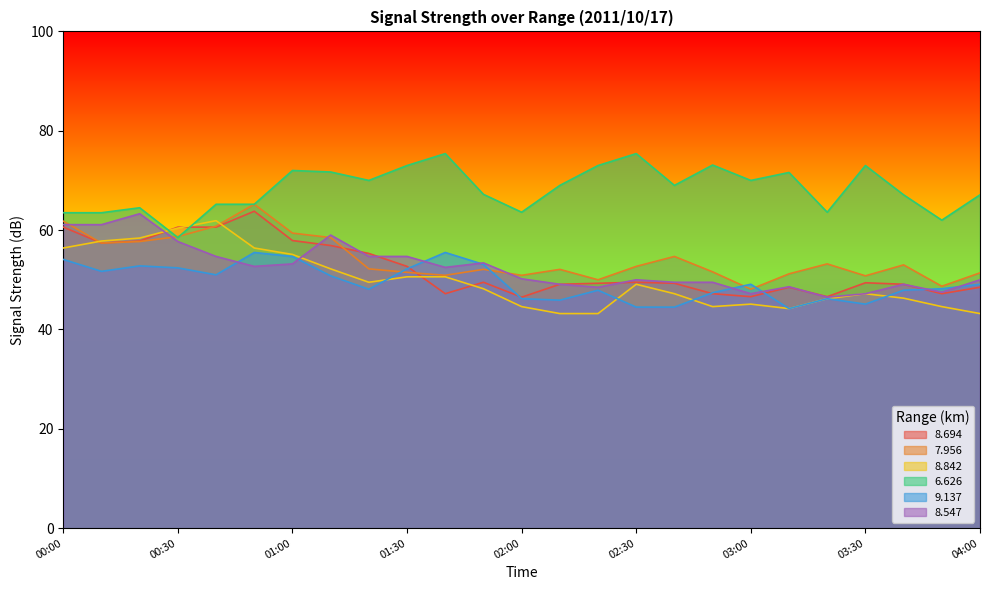

Which series has the largest total across all categories?

6.626